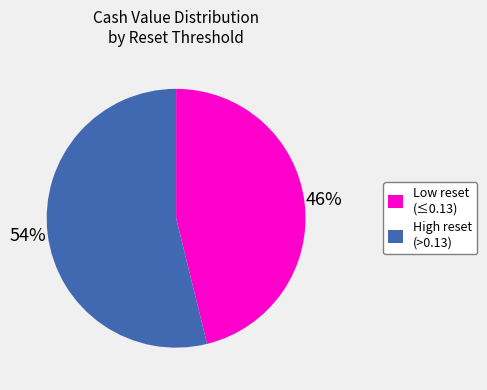

To the nearest percent, what is the difference between the largest and smallest slice percentages?

8%